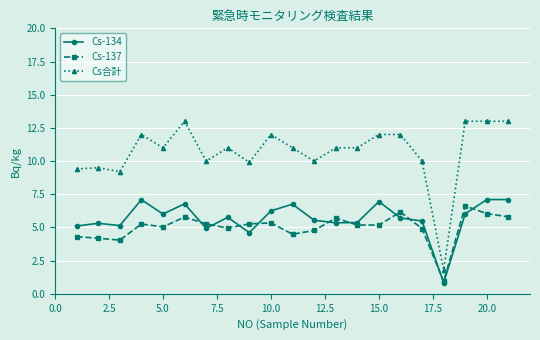

Which series has the widest spread of values?

Cs合計